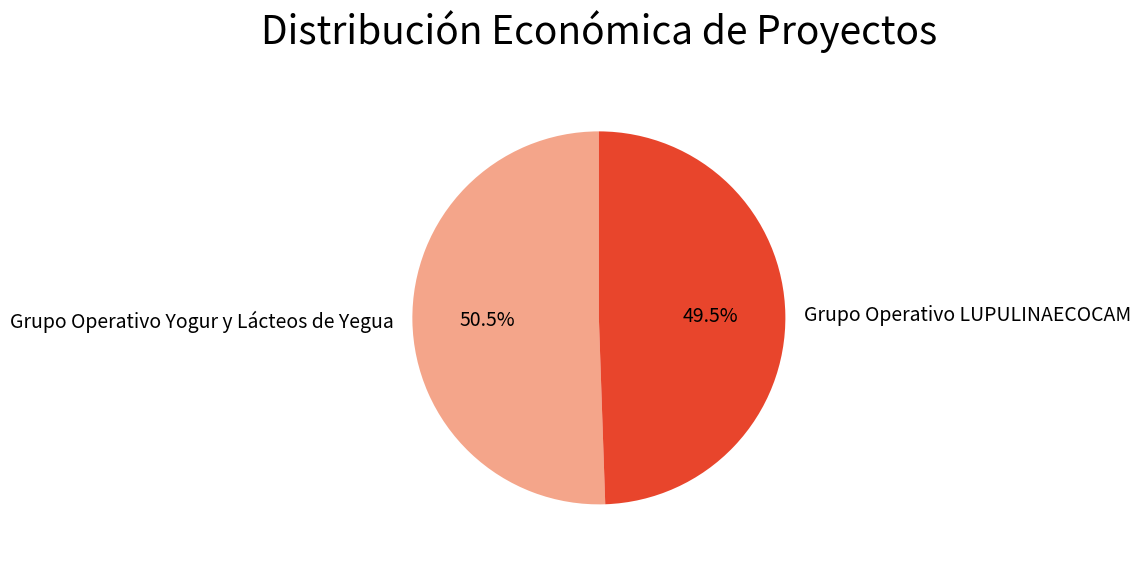

What is the largest slice in the pie chart?

Grupo Operativo Yogur y Lácteos de Yegua